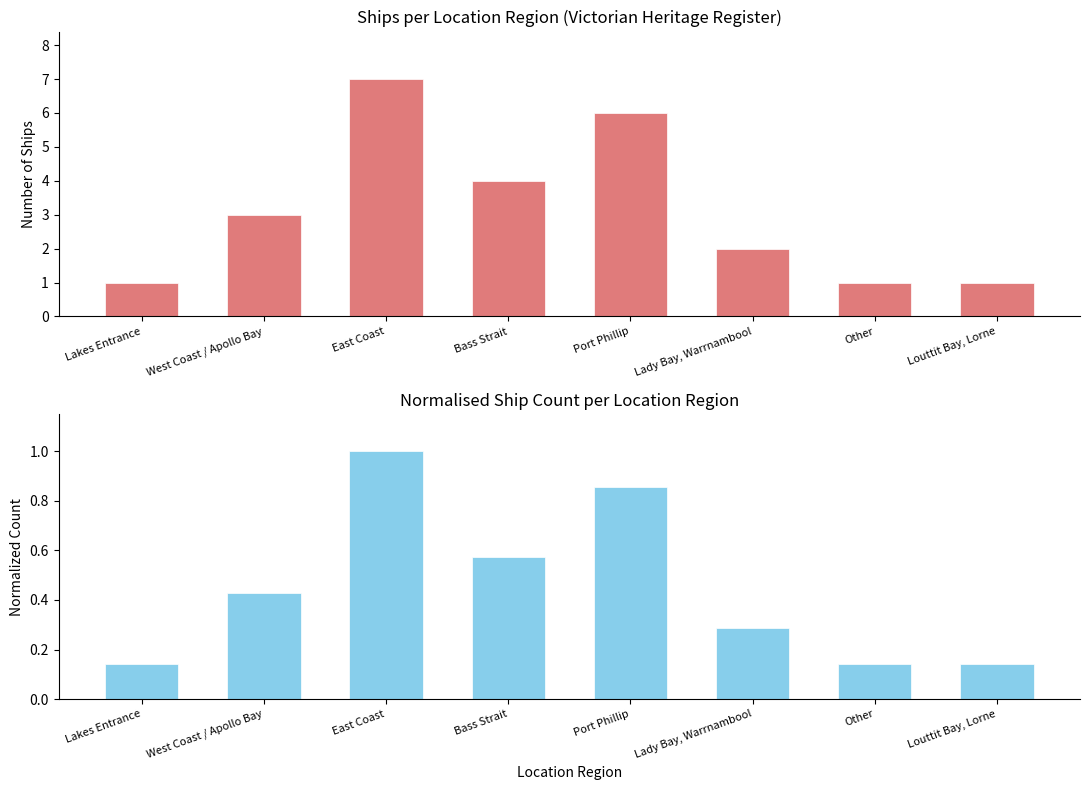

Count the number of data series in this chart.

2